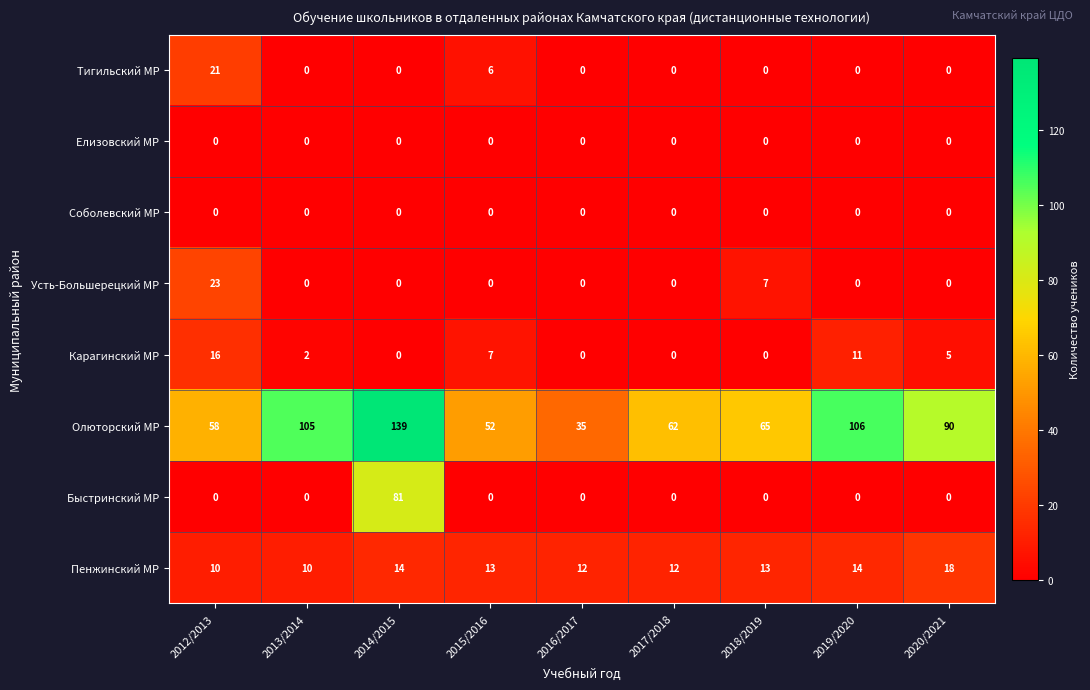

Is it true that Олюторский МР equals 139 at 2014/2015?

True